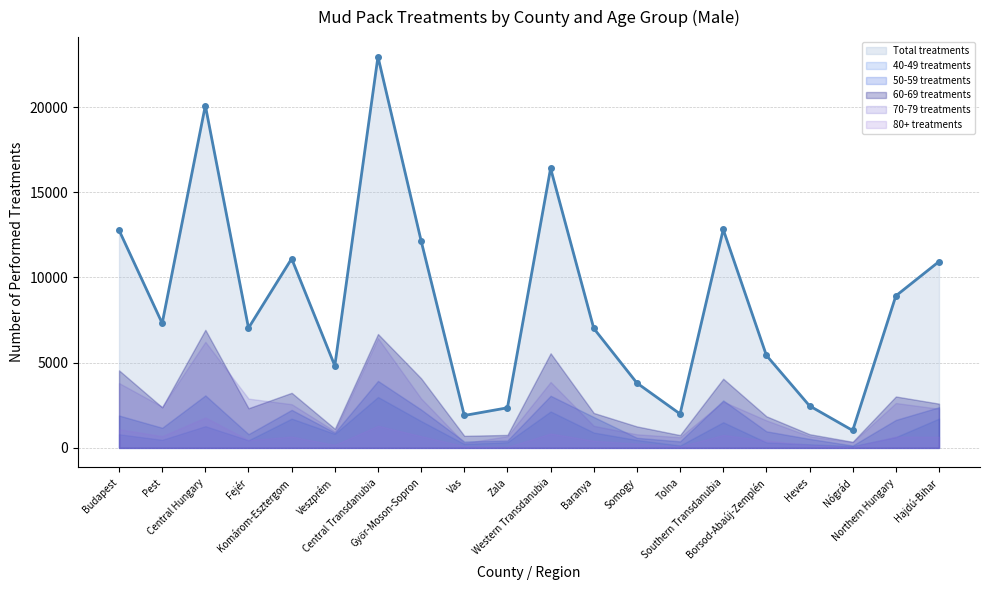

The value of 80+ treatments at Western Transdanubia is 287.5. True or false?

False